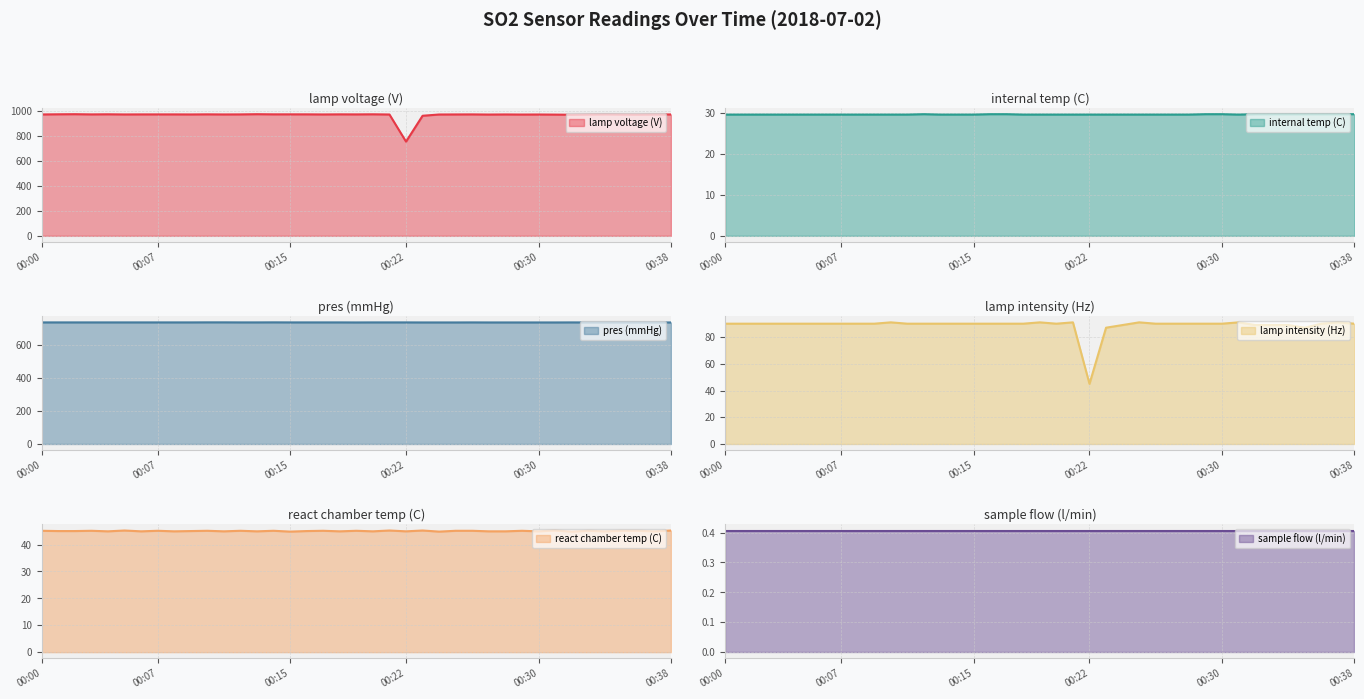

What is the maximum value for lamp voltage (V)?

973.5